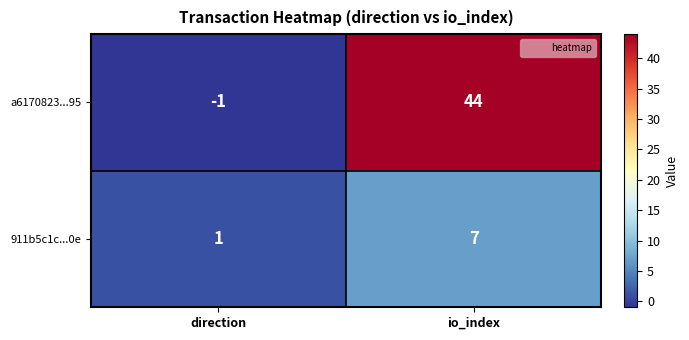

Which category has the lowest value across all series?

direction